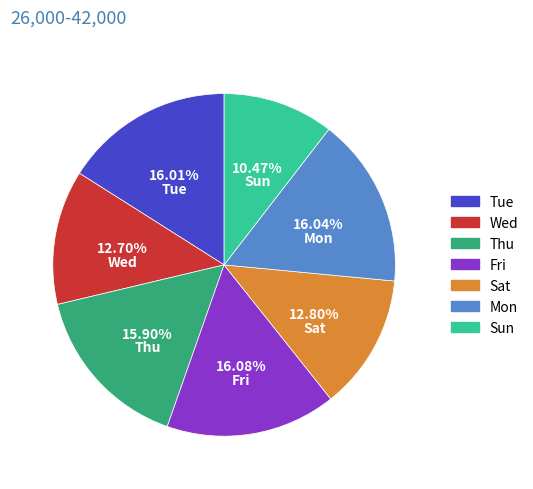

Which slice is the smallest?

Sun